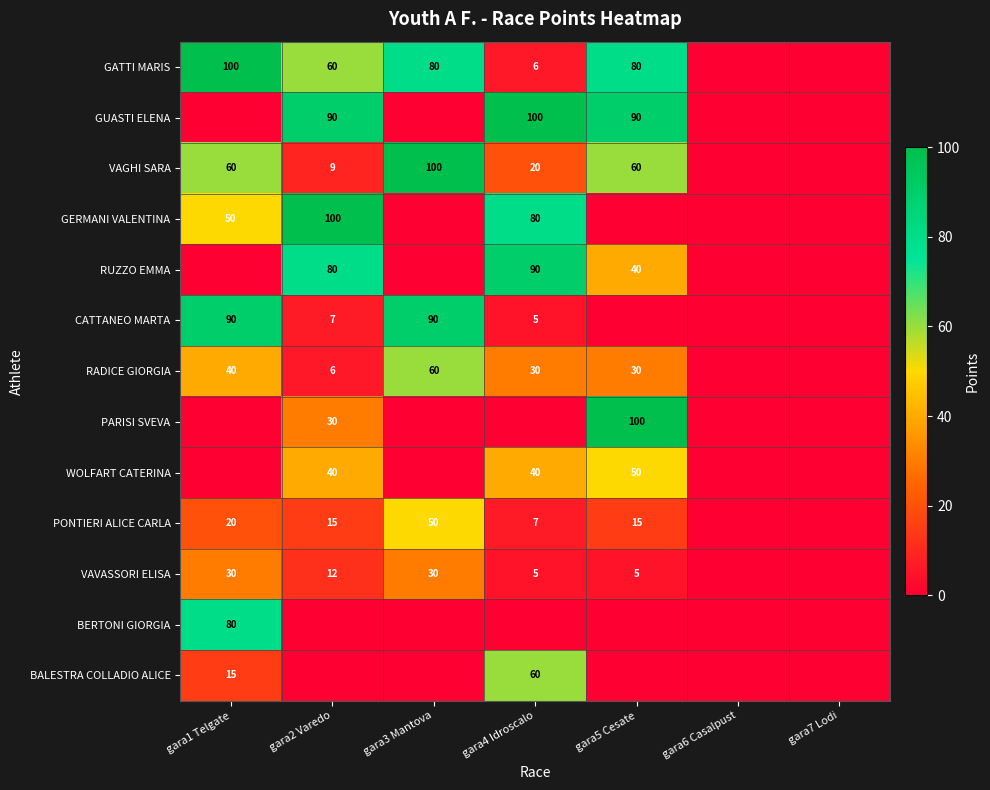

Is it true that GATTI MARIS equals 80 at gara3 Mantova?

True